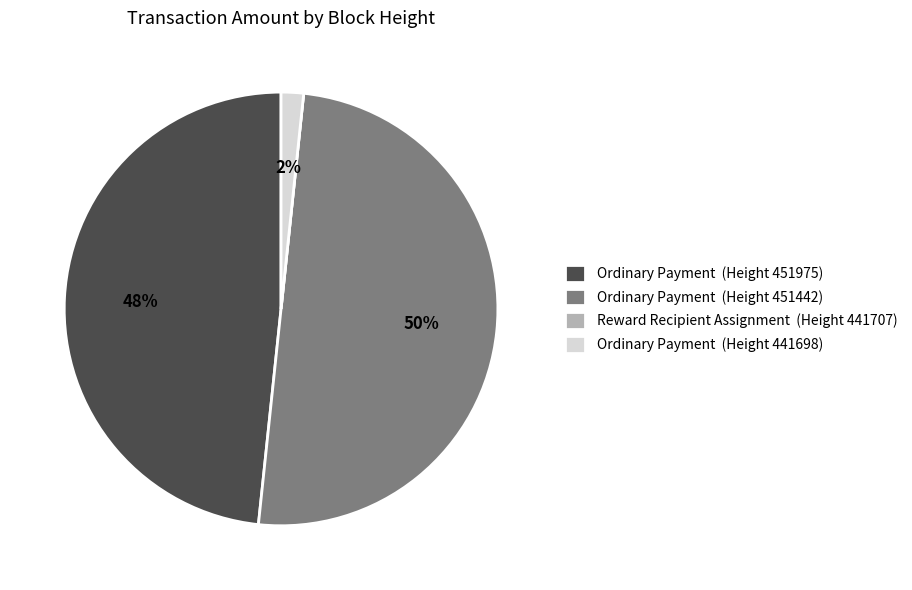

To the nearest percent, what is the combined percentage of Ordinary Payment (Height 451442) and Ordinary Payment (Height 451975)?

98%